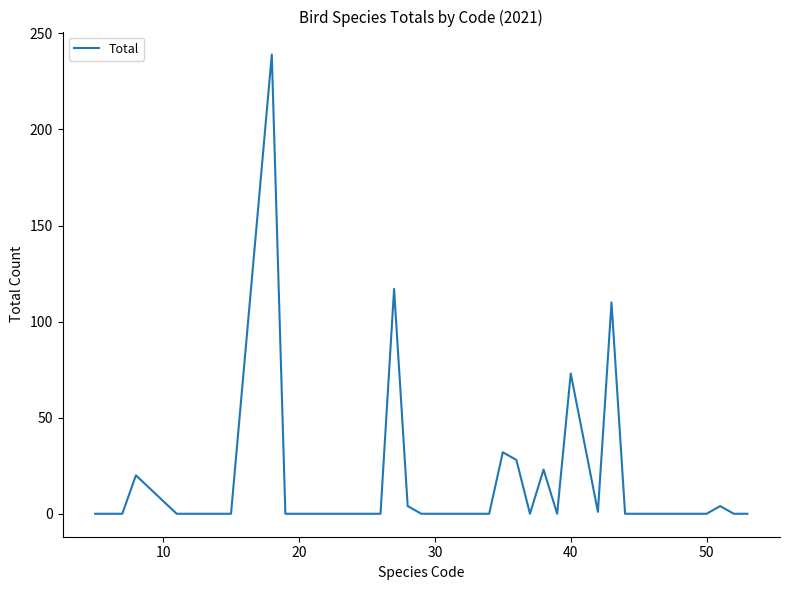

What is the difference between the maximum and minimum values?

239